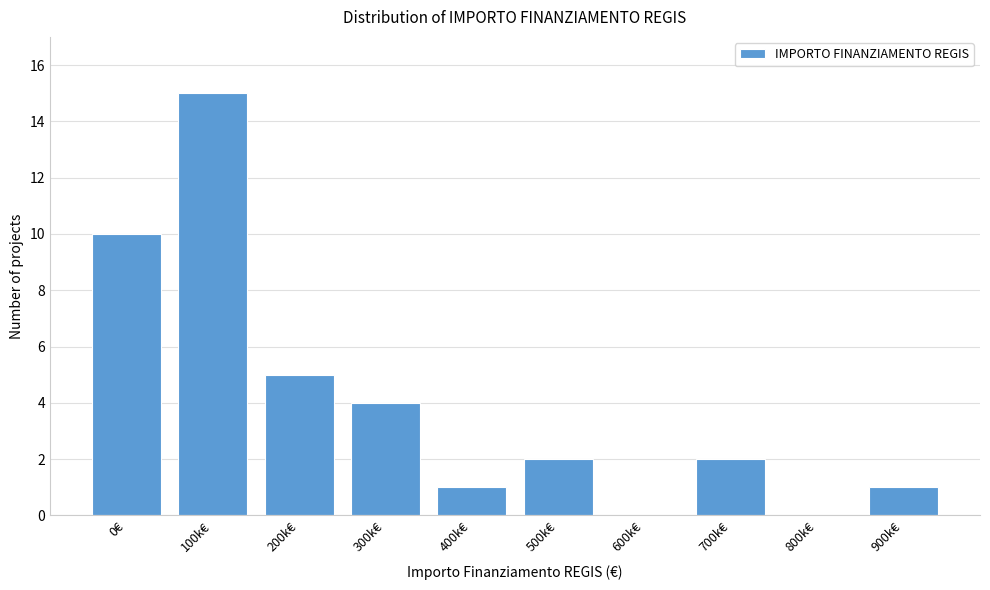

Reading right to left, extract all data points from this chart.

900k€=1	800k€=0	700k€=2	600k€=0	500k€=2	400k€=1	300k€=4	200k€=5	100k€=15	0€=10